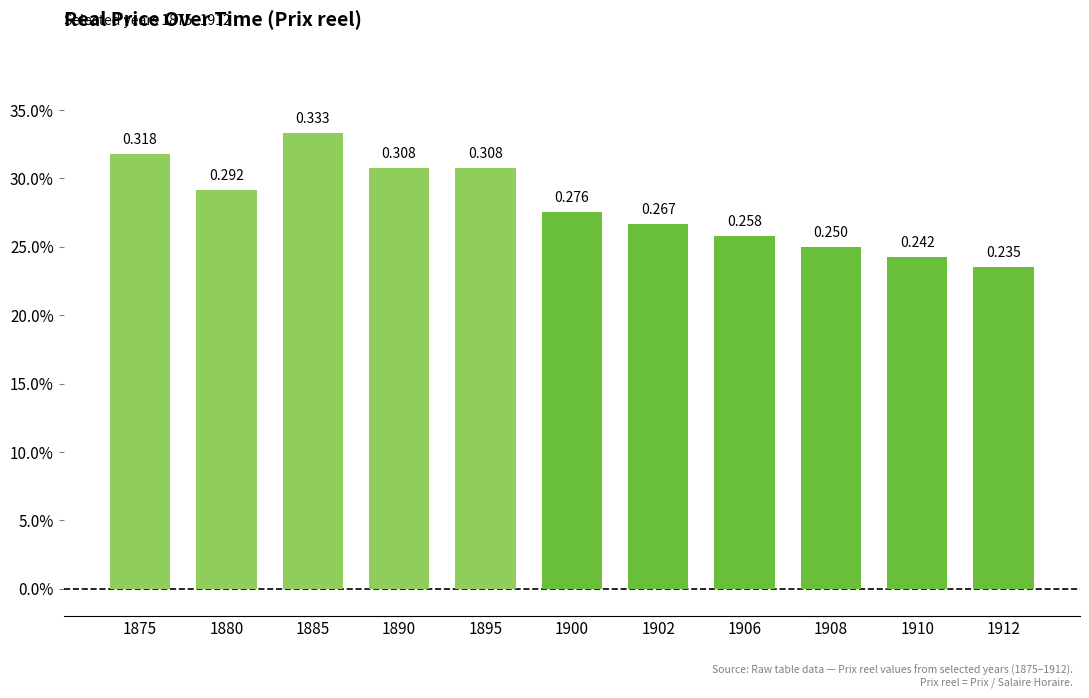

The chart shows a value of 0.4 at 1912. True or false?

False